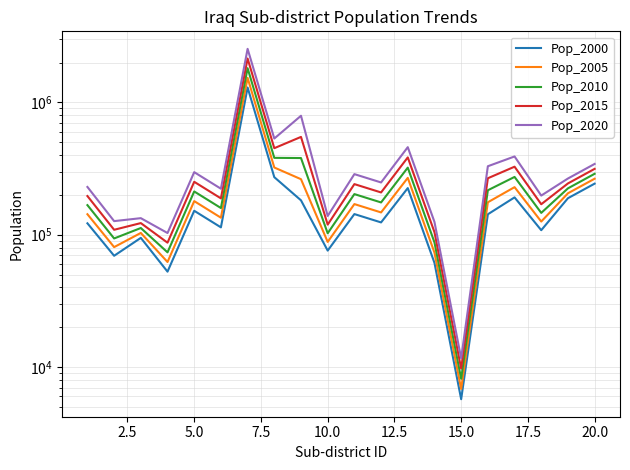

Is the value of Pop_2015 at 18 greater than the value of Pop_2000 at 0.0?

Yes